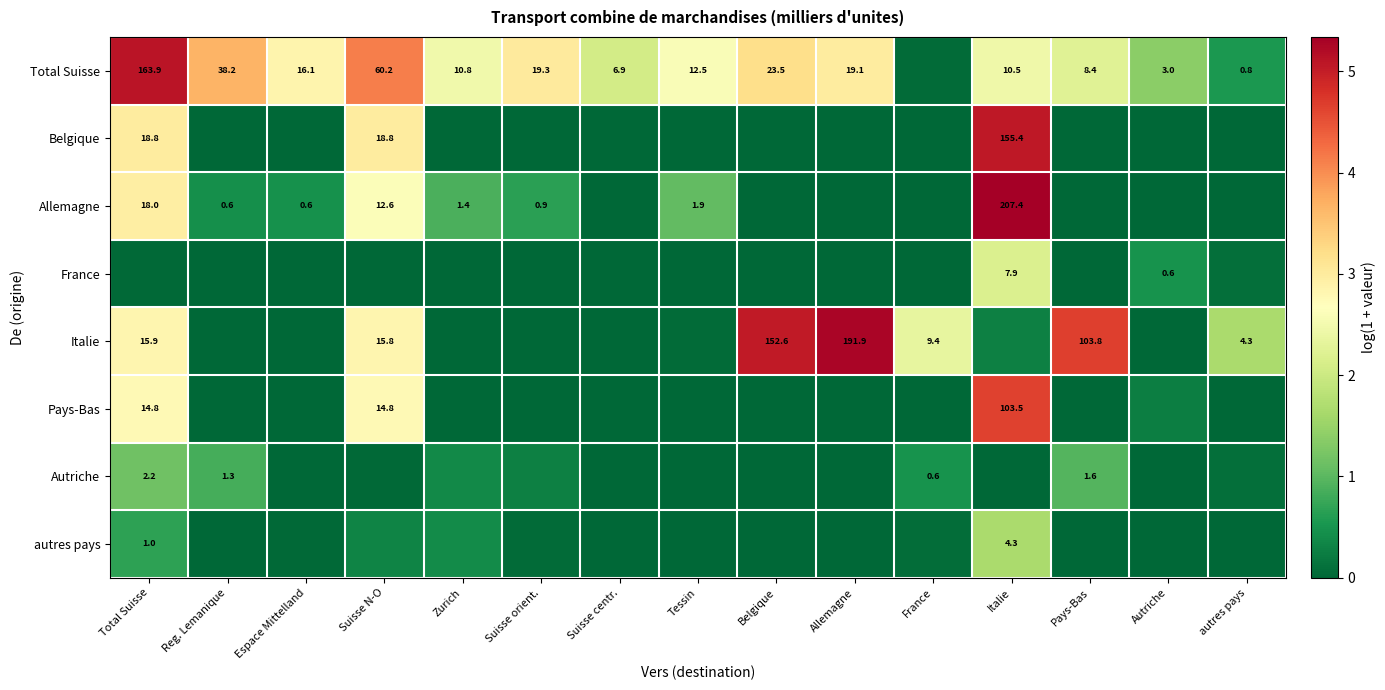

Is the value of Total Suisse at autres pays greater than the value of Allemagne at Zurich?

No